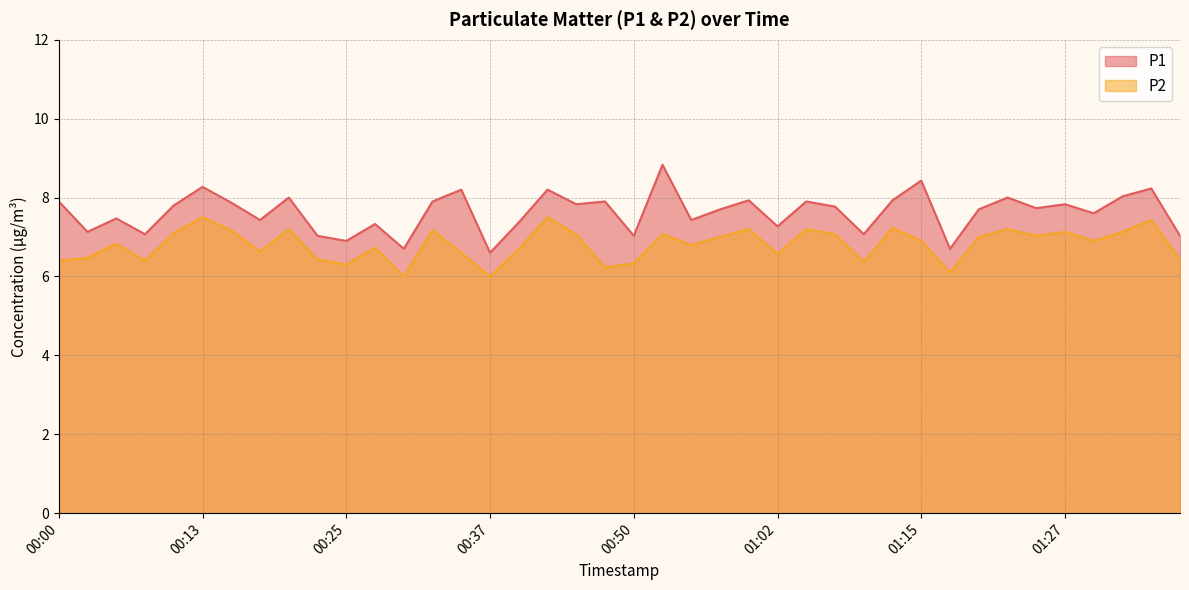

What position from the right is 00:03?

39